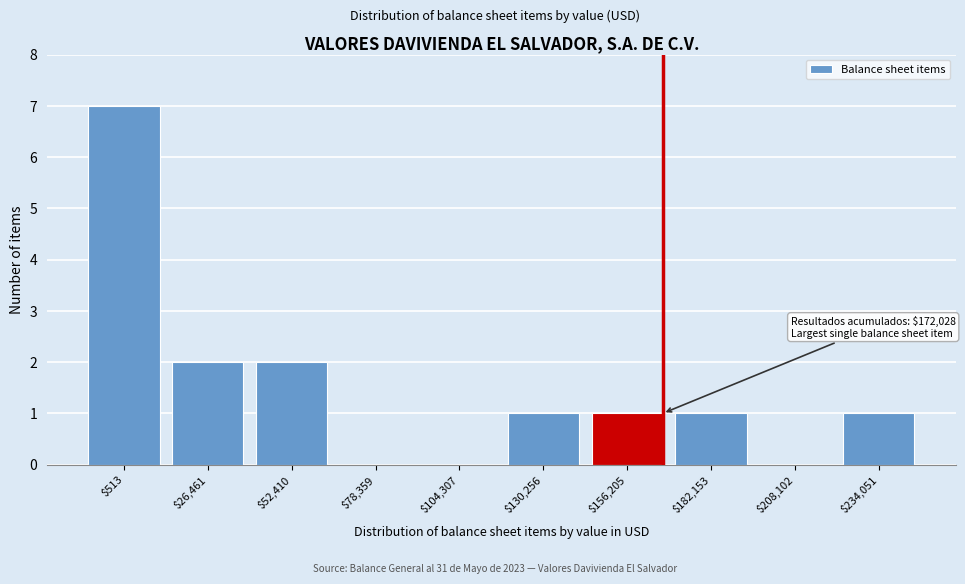

What is the sum of all values?

15